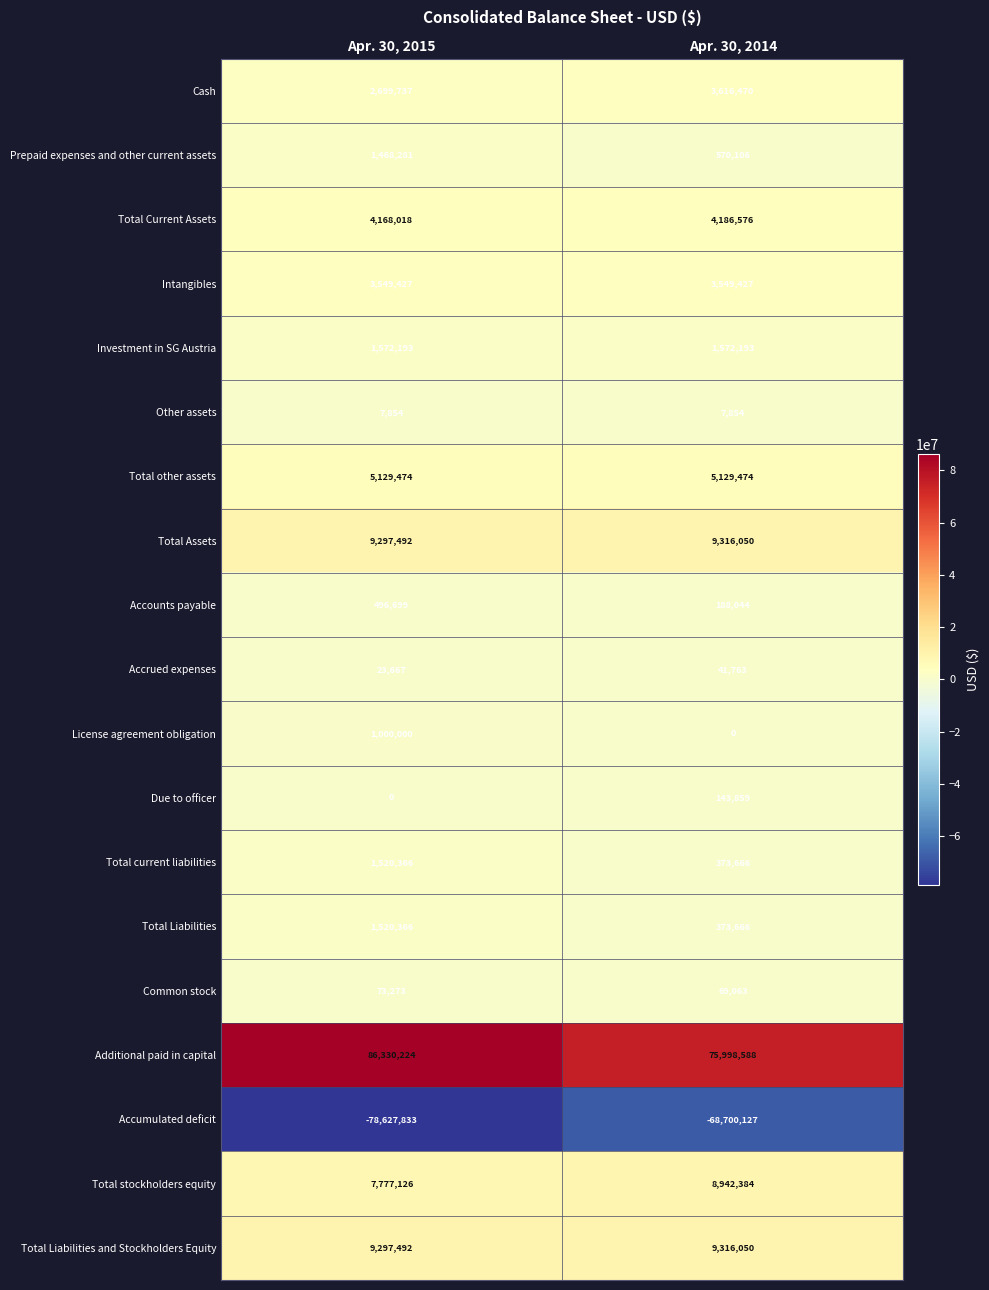

At which label is Accrued expenses closest to 32715?

Apr. 30, 2015